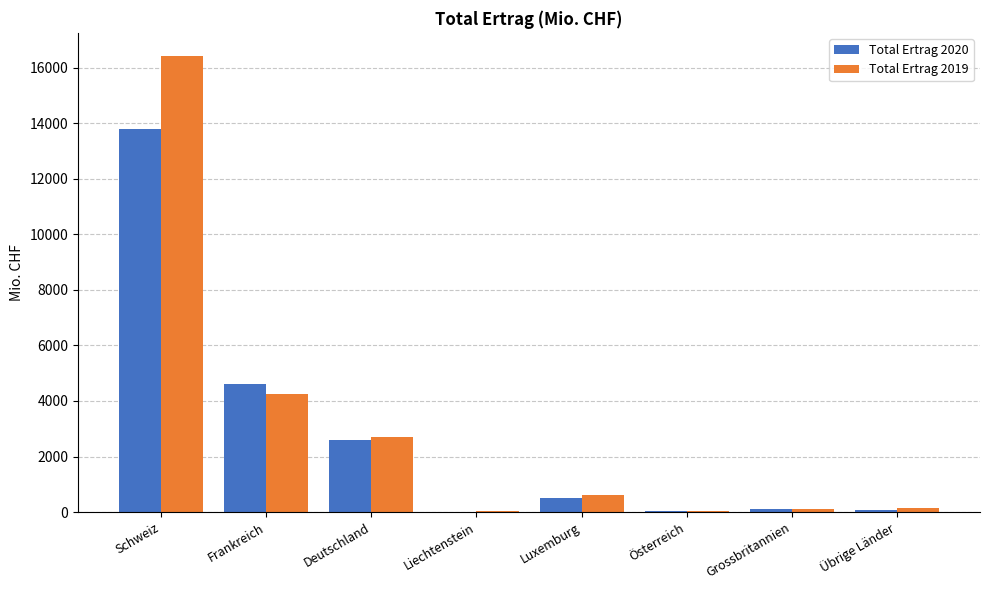

At which category is the sum across all series the highest?

Schweiz